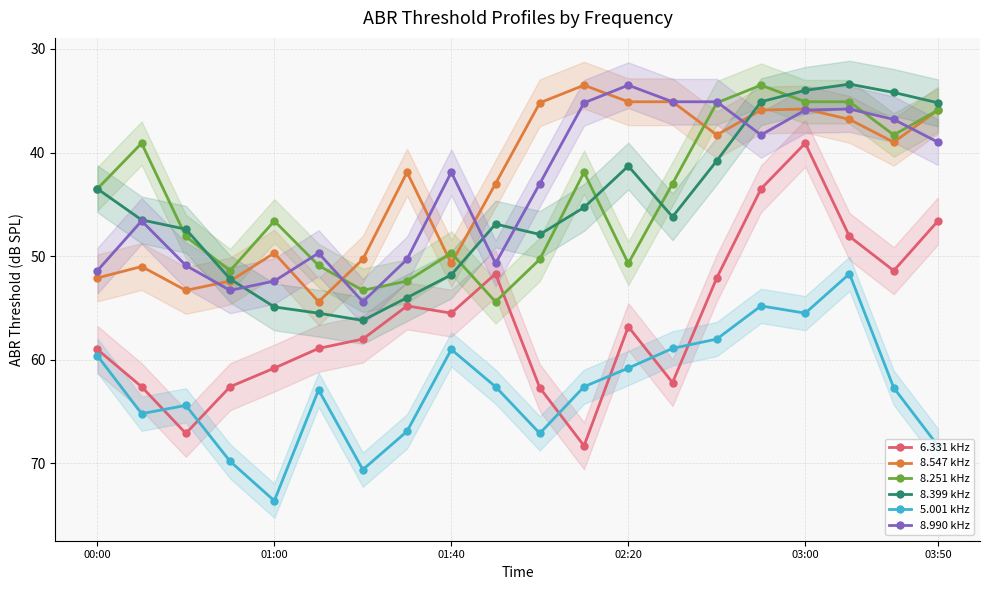

Reading left to right, what are all the values shown in this chart?

6.331 kHz: 59.0	62.6	67.1	62.6	60.8	58.9	58.0	54.8	55.5	51.7	62.7	68.3	56.8	62.2	52.1	43.5	39.1	48.1	51.4	46.6
8.547 kHz: 52.1	51.0	53.3	52.4	49.7	54.4	50.3	41.9	50.7	43.0	35.2	33.5	35.1	35.1	38.3	35.9	35.8	36.8	39.0	35.9
8.251 kHz: 43.5	39.1	48.1	51.4	46.6	50.9	53.3	52.4	49.7	54.4	50.3	41.9	50.7	43.0	35.2	33.5	35.1	35.1	38.3	35.9
8.399 kHz: 43.5	46.5	47.4	52.2	54.9	55.5	56.2	54.0	51.8	46.9	47.9	45.3	41.3	46.2	40.8	35.1	34.0	33.4	34.2	35.2
5.001 kHz: 59.6	65.2	64.4	69.8	73.6	62.9	70.6	66.9	59.0	62.6	67.1	62.6	60.8	58.9	58.0	54.8	55.5	51.7	62.7	68.3
8.990 kHz: 51.4	46.6	50.9	53.3	52.4	49.7	54.4	50.3	41.9	50.7	43.0	35.2	33.5	35.1	35.1	38.3	35.9	35.8	36.8	39.0